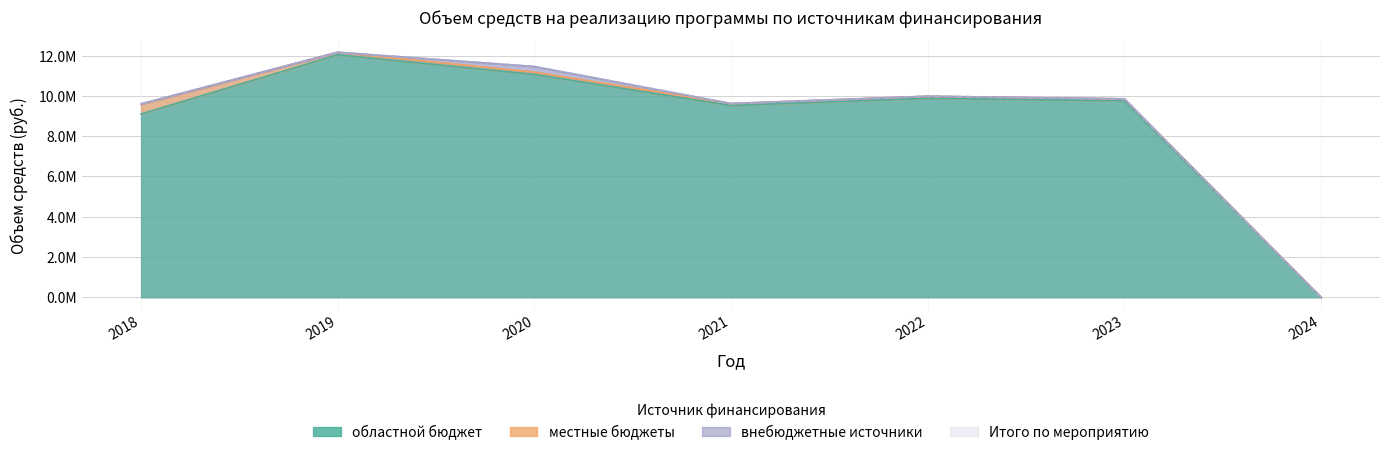

At which label does областной бюджет first exceed 9756870?

2019